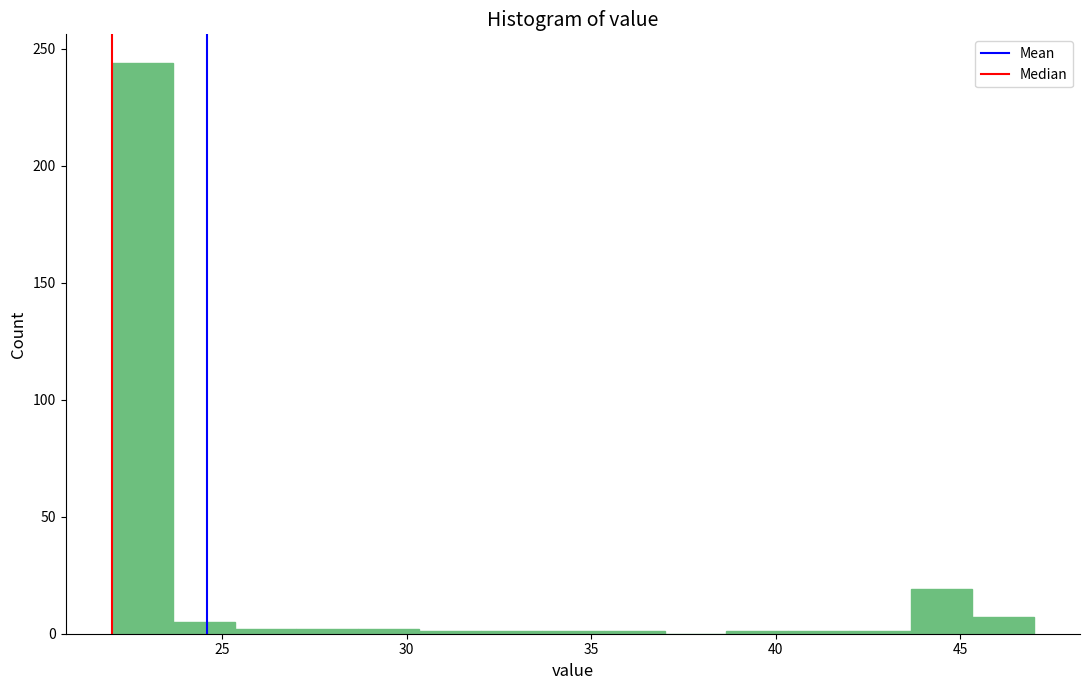

Around what value on the x-axis is the tallest bar? Give the approximate position of its centre, as read against the axis.

23.0